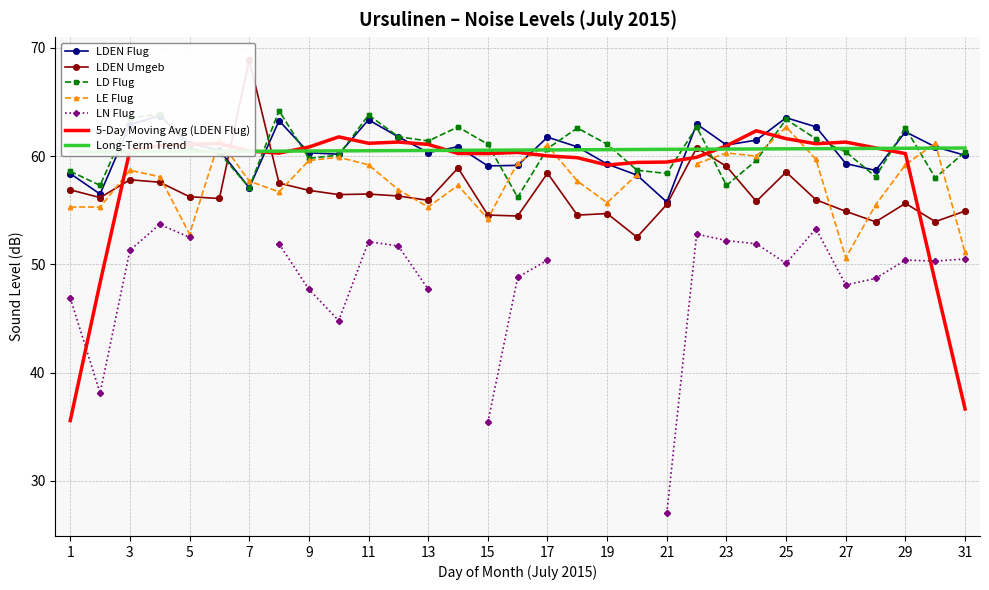

Which series has the largest total across all categories?

LD Flug